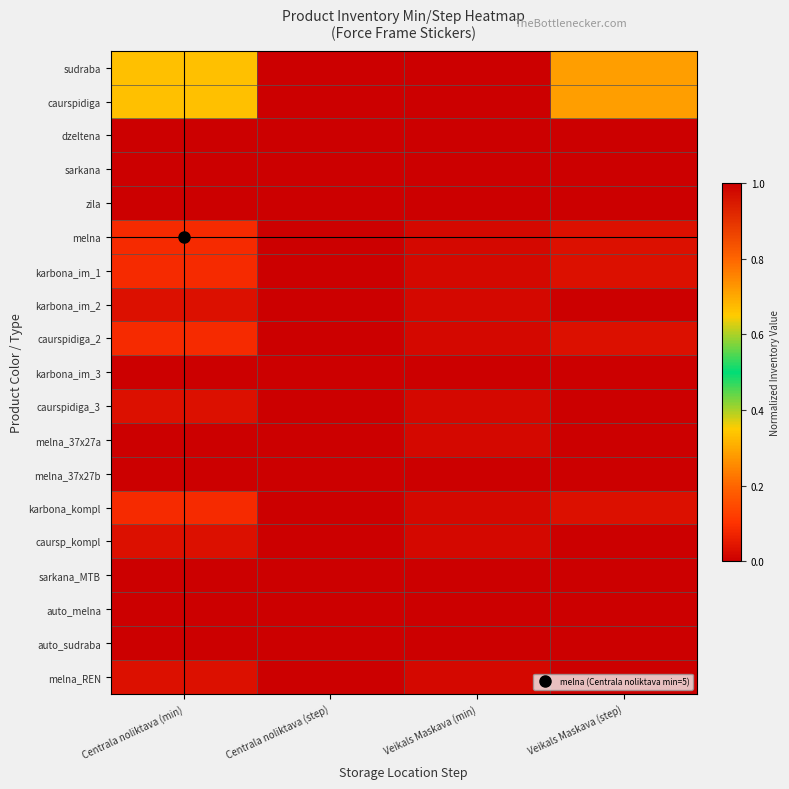

Which series has the largest total across all categories?

sudraba